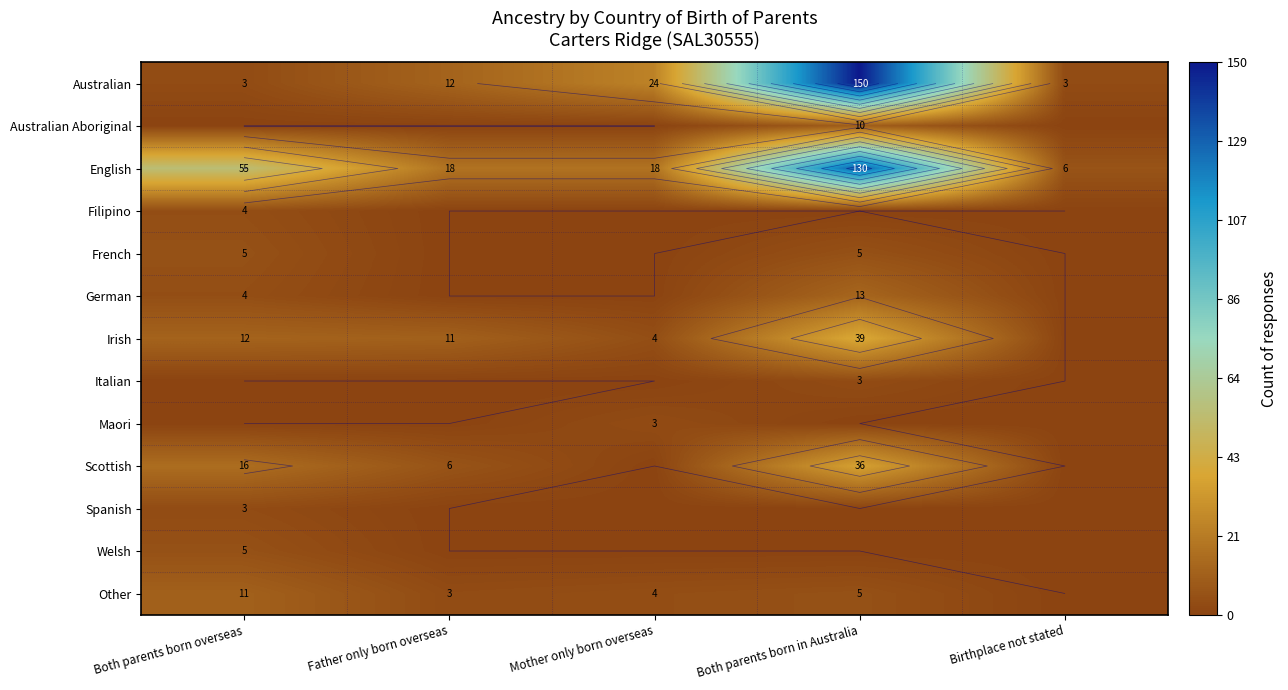

Rank the series at Mother only born overseas from lowest to highest value.

Australian Aboriginal, Filipino, French, German, Italian, Scottish, Spanish, Welsh, Maori, Irish, Other, English, Australian